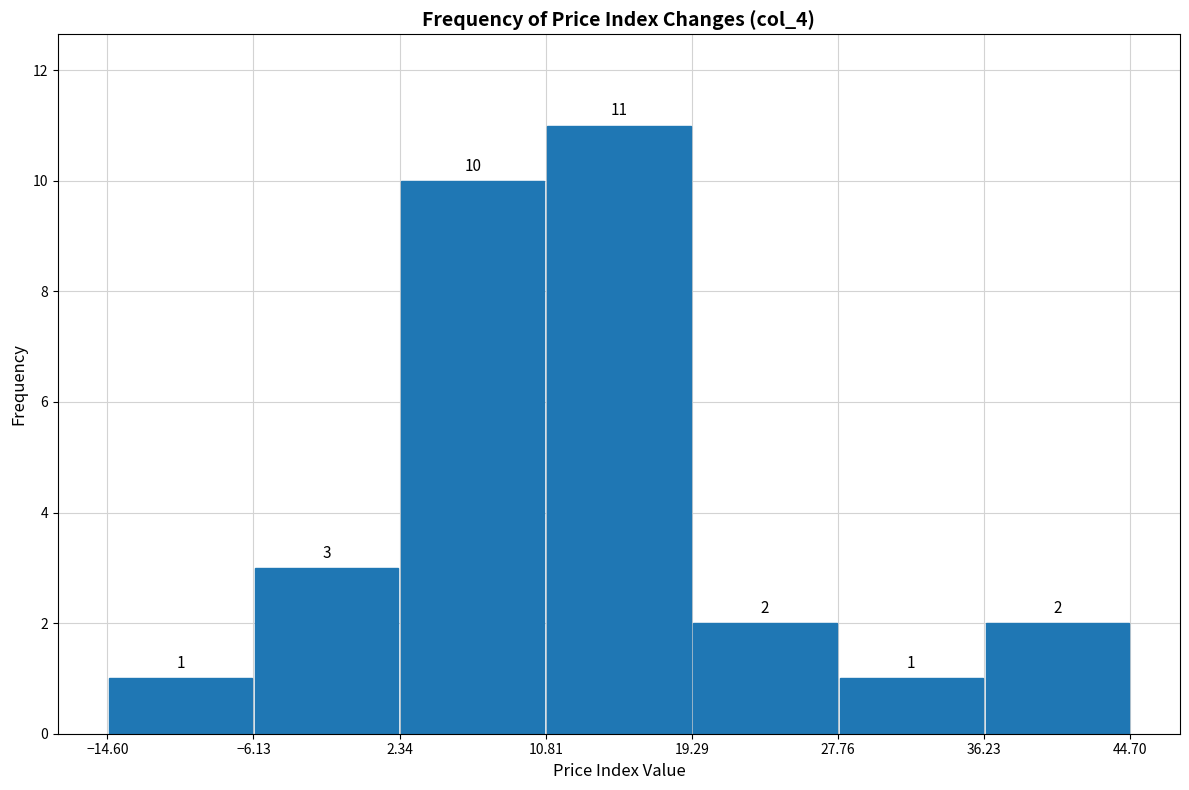

What is the height of the bar covering 2.34 to 10.81 on the x-axis?

10